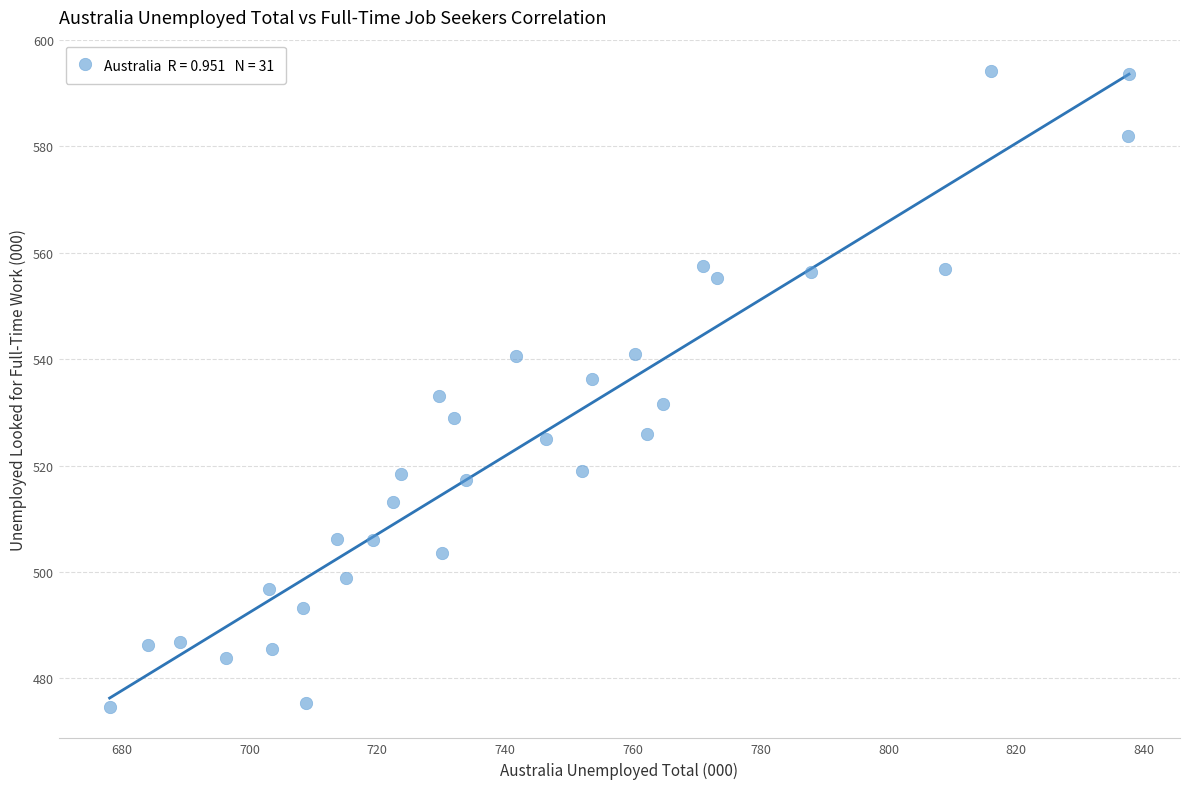

What is the range of Y values (max minus min)?

119.4